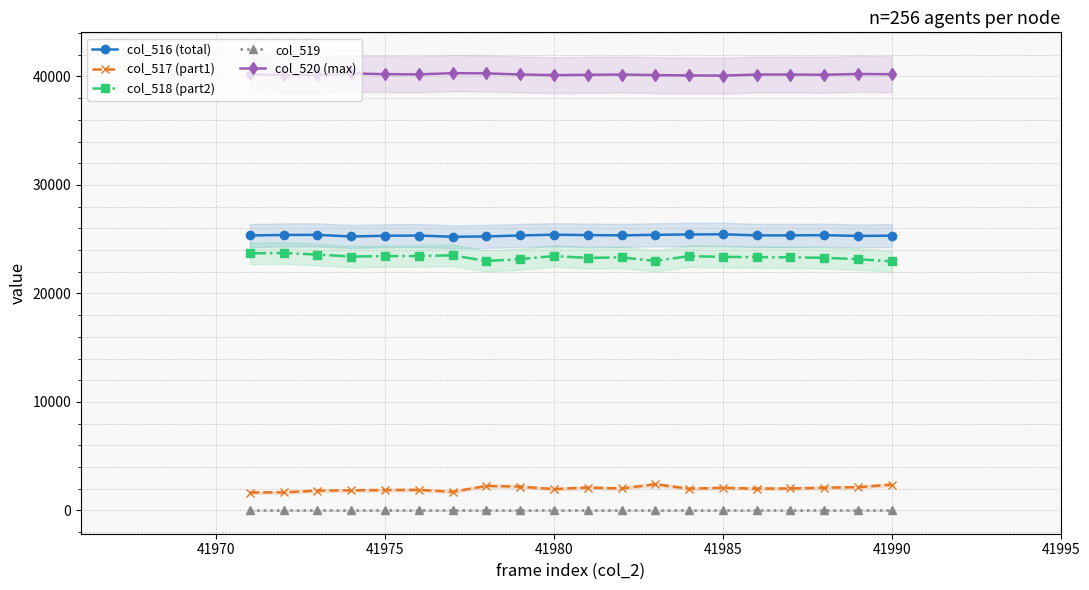

True or false: col_518 (part2) and col_517 (part1) cross at least once.

False